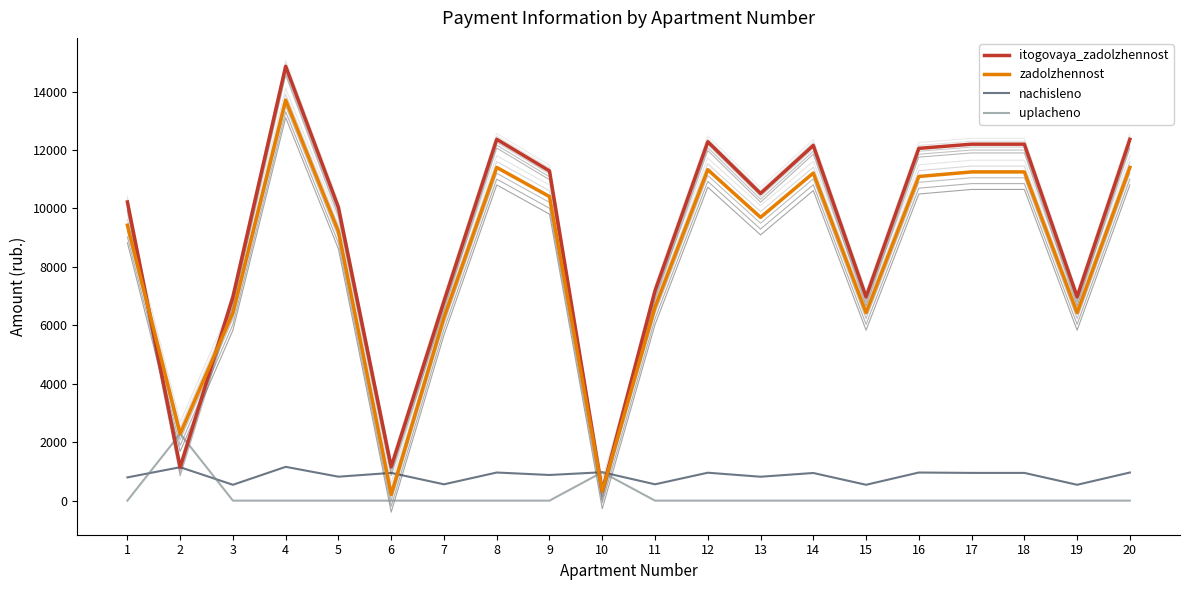

Reading left to right, what are all the values shown in this chart?

itogovaya_zadolzhennost: 10222.6	1143.7	6974.7	14865.5	10034.9	1155.6	6824.1	12367.1	11284.4	324.0	7182.9	12283.8	10514.1	12158.9	6974.7	12057.1	12200.5	12200.5	6974.7	12367.1
zadolzhennost: 9427.2	2287.4	6432.0	13708.8	9215.2	206.3	6265.2	11404.8	10406.4	324.0	6624.0	11328.0	9696.0	11212.8	6432.0	11094.8	11251.2	11251.2	6432.0	11404.8
nachisleno: 795.4	1143.7	542.7	1156.7	819.7	949.3	558.9	962.3	878.0	972.0	558.9	955.8	818.1	946.1	542.7	962.3	949.3	949.3	542.7	962.3
uplacheno: 0.0	2287.4	0.0	0.0	0.0	0.0	0.0	0.0	0.0	972.0	0.0	0.0	0.0	0.0	0.0	0.0	0.0	0.0	0.0	0.0